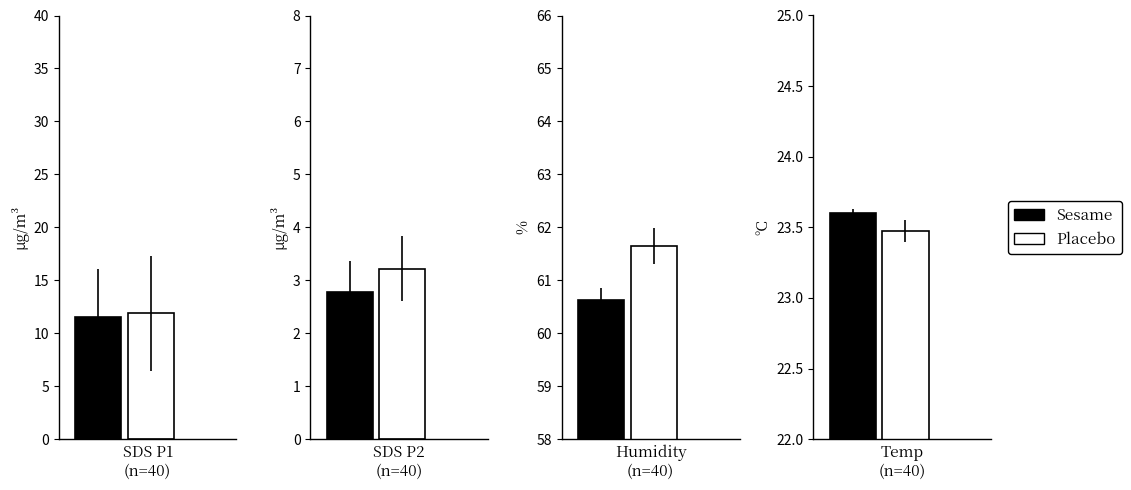

What is the average value of the SDS_P2 series?

3.0